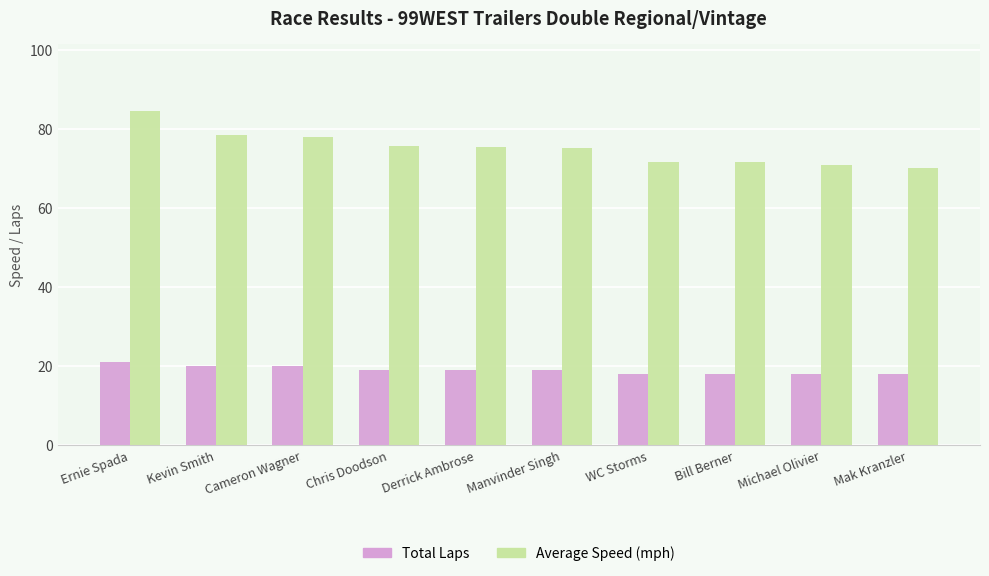

What is the minimum value shown in the chart?

18.0